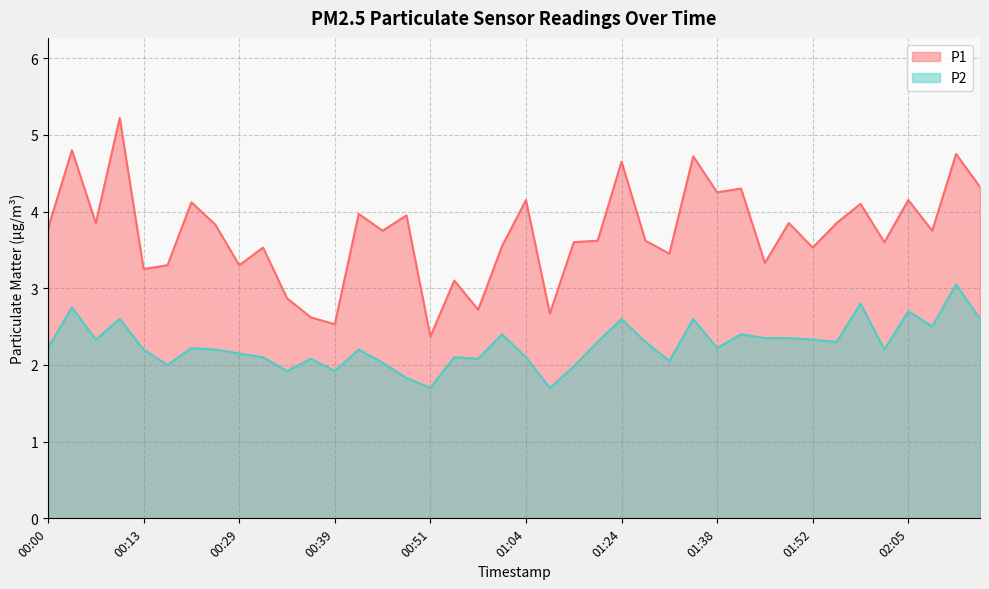

Which series changed the most between 00:31 and 00:51?

P1